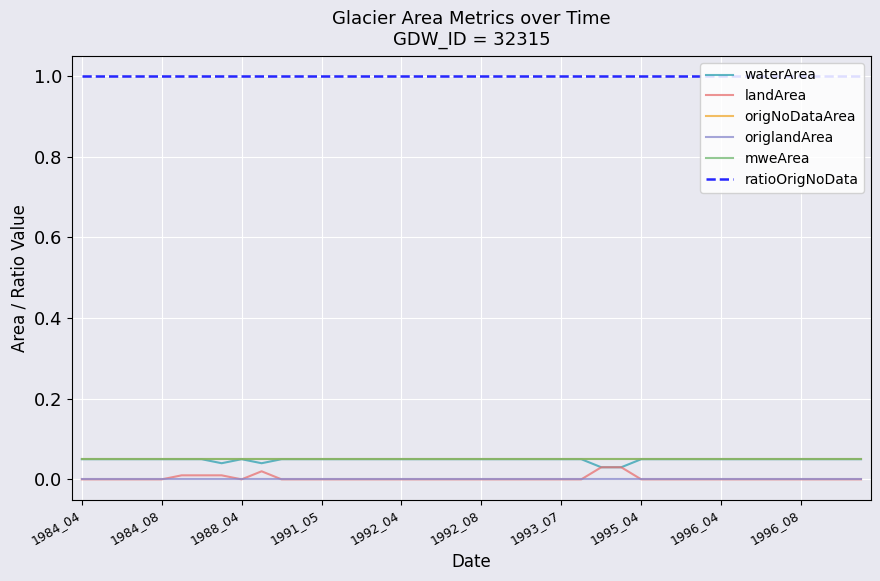

Does the chart display data point markers on the line(s)?

No